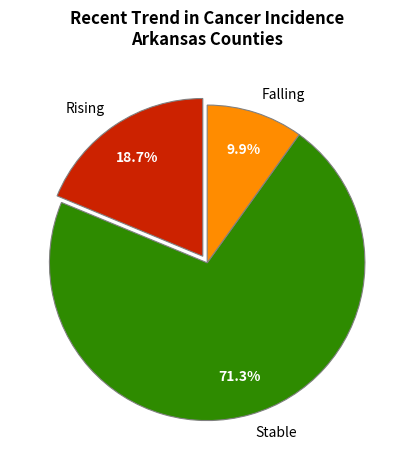

Count the number of slices in the pie.

3